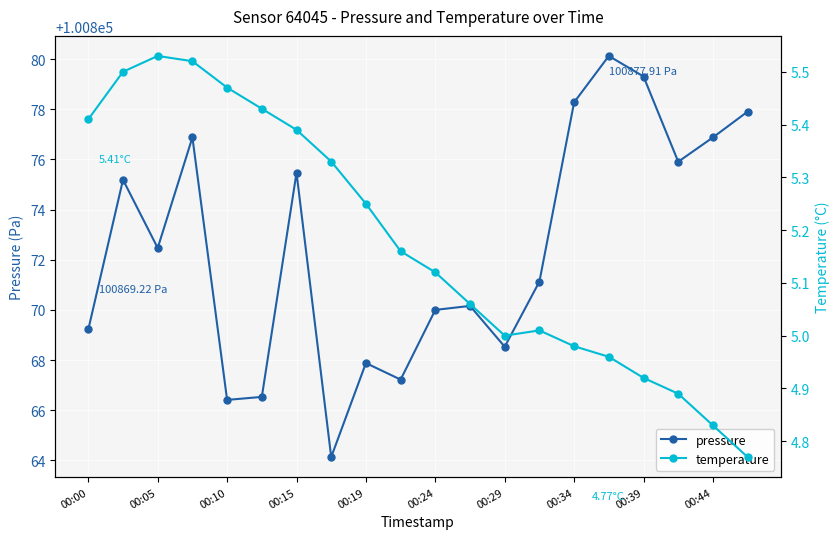

True or false: pressure and temperature intersect in this chart.

False